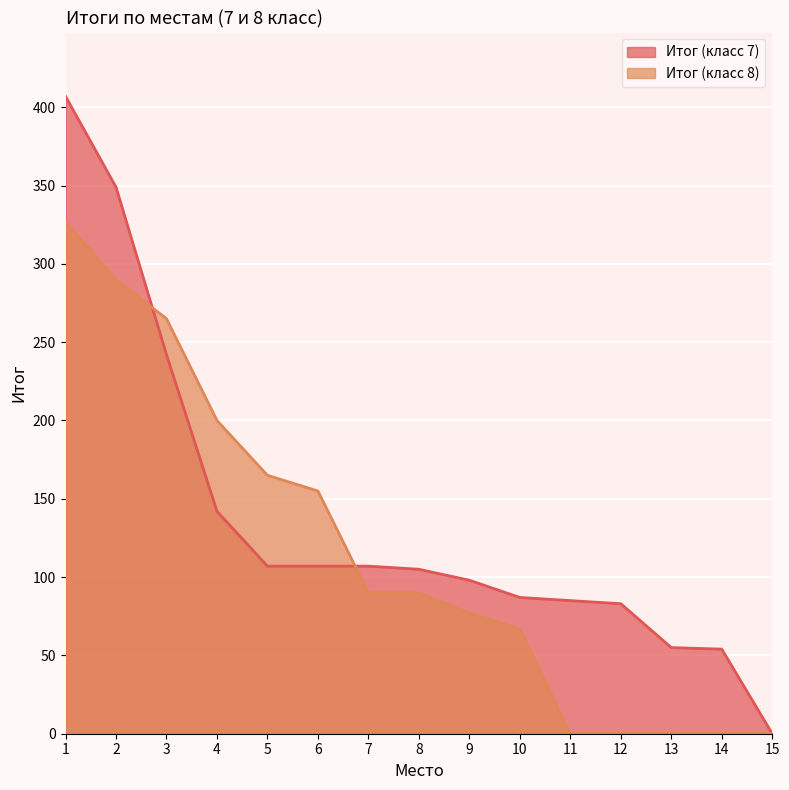

At how many categories does at least one series exceed 305?

2